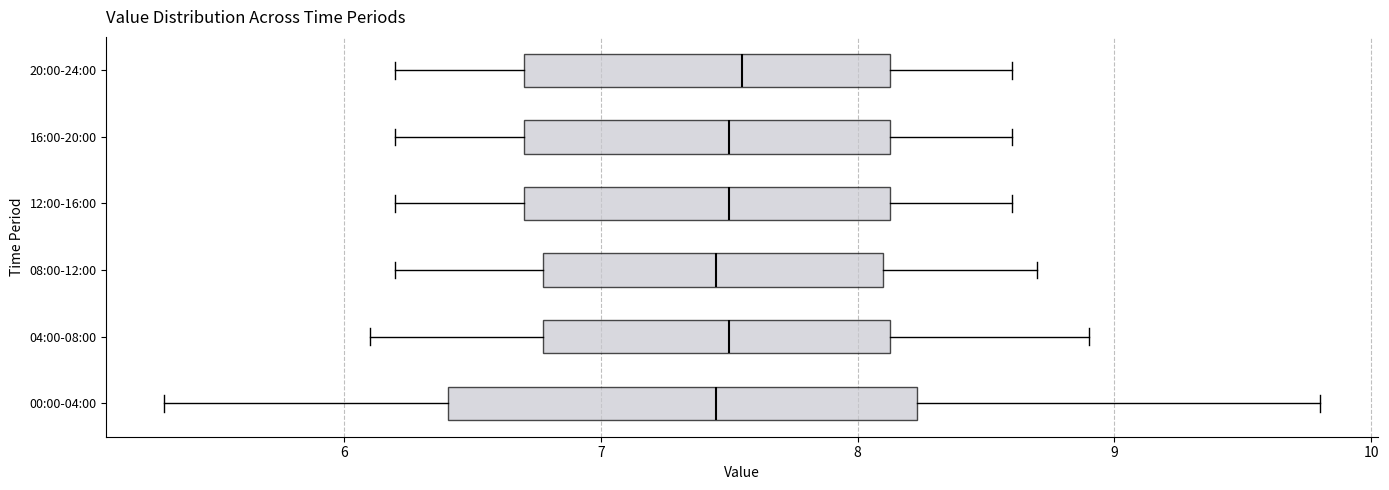

Where is the right edge of the box for 12:00-16:00 on the x-axis? The values are not printed on the chart, so give them approximately, as read against the axis.

8.1